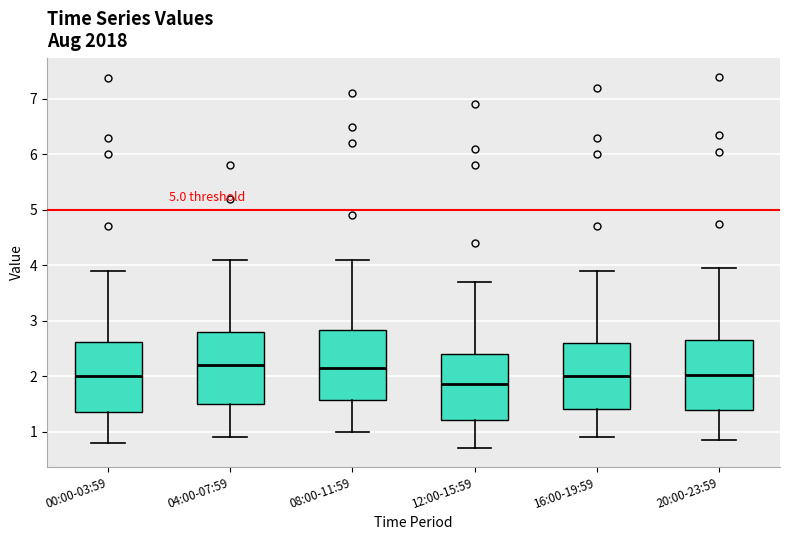

Where does the upper whisker of the box for 08:00-11:59 end on the y-axis? The values are not printed on the chart, so give them approximately, as read against the axis.

4.1